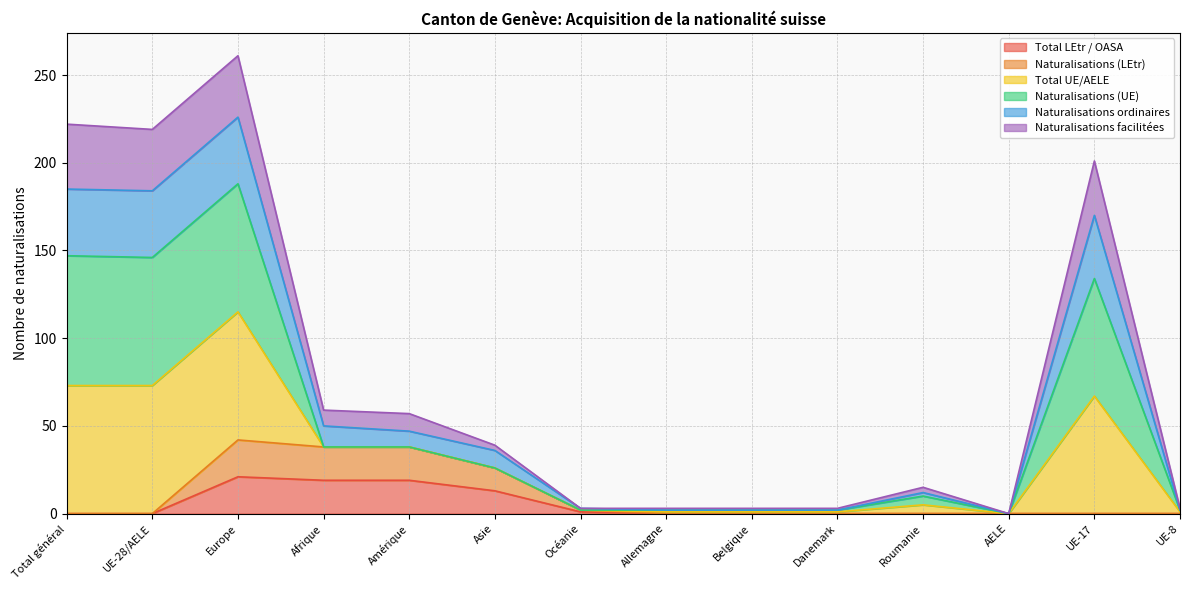

Between Asie and Total général, which is larger?

Asie